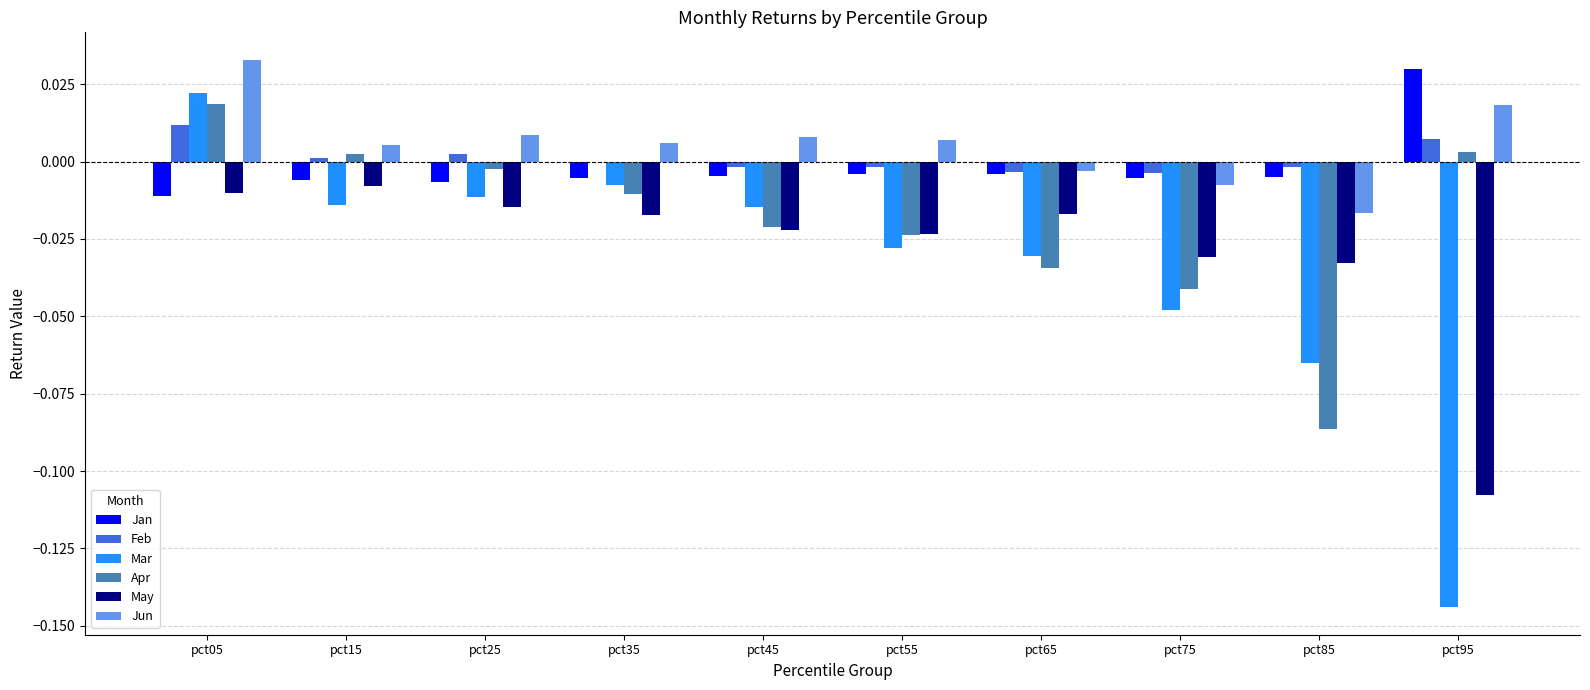

The Jan series shows -0.0 at pct75. True or false?

True